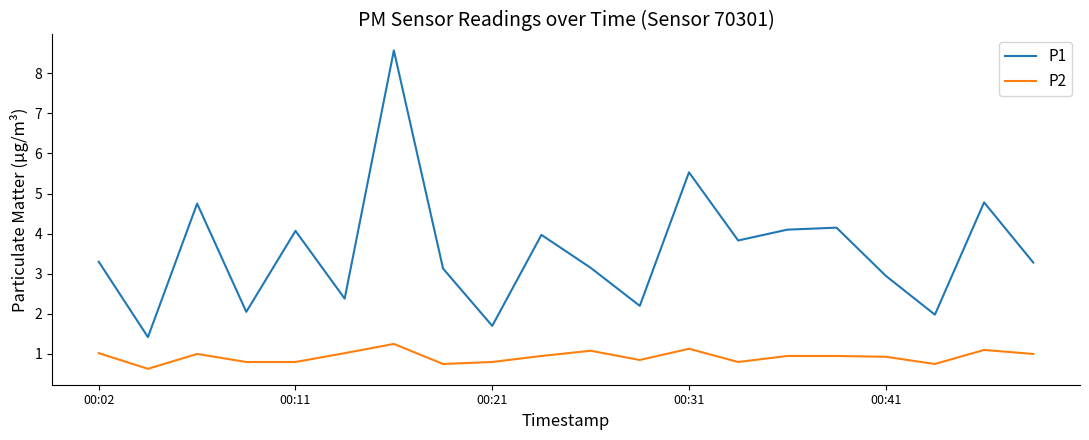

True or false: P1 and P2 intersect in this chart.

False